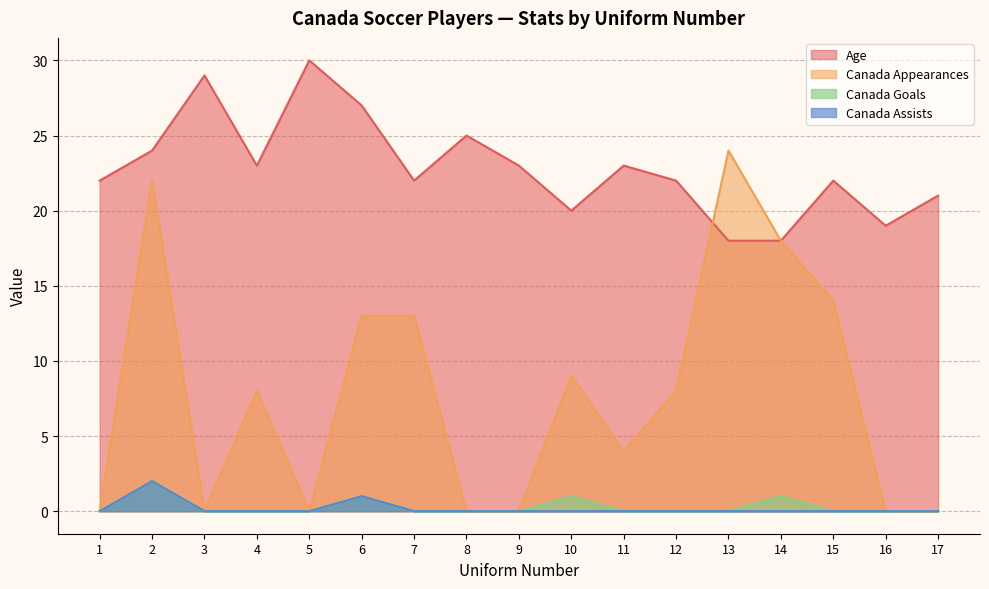

True or false: Canada Goals and Canada Appearances intersect in this chart.

False